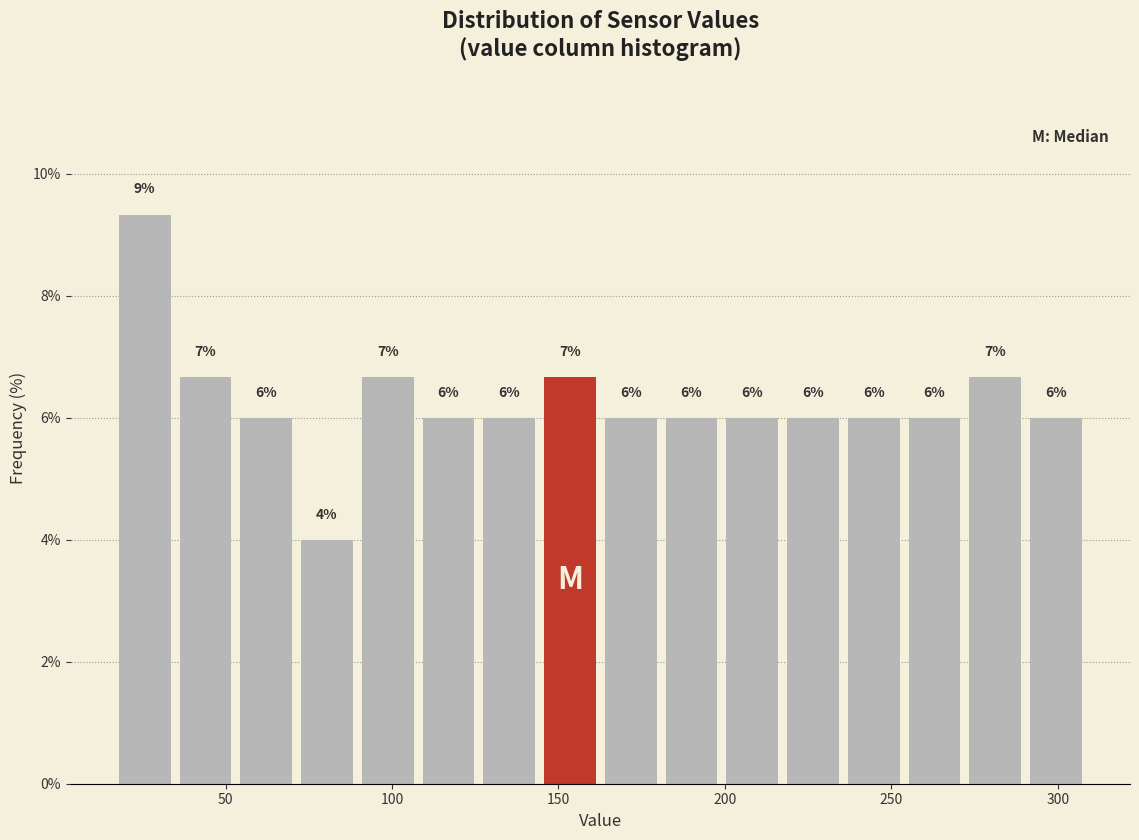

Read against the x-axis, roughly where is the centre of the tallest bar?

25